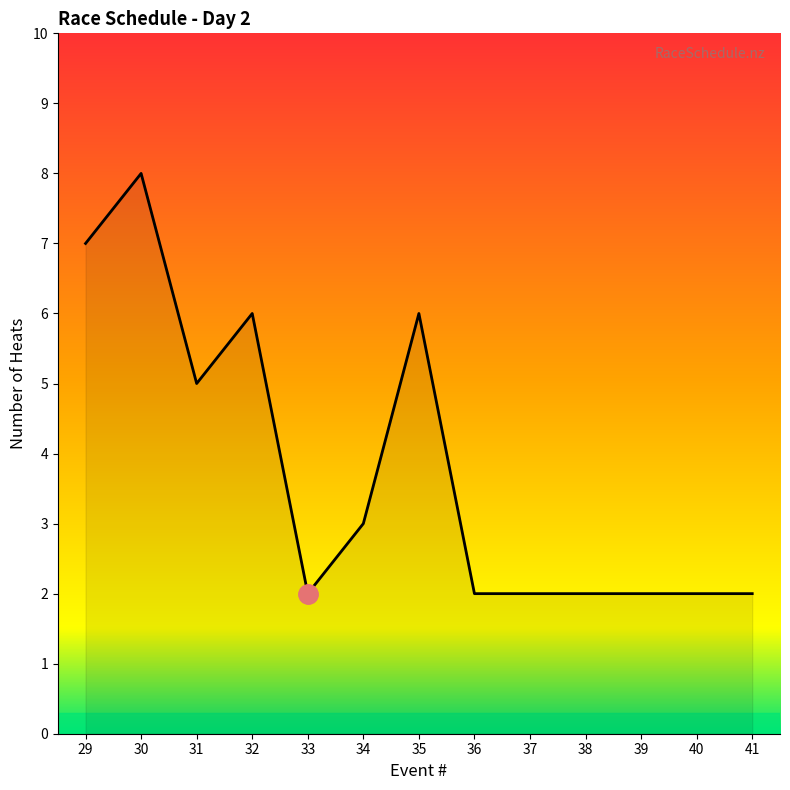

Reading left to right, list all the values displayed in this chart.

7	8	5	6	2	3	6	2	2	2	2	2	2